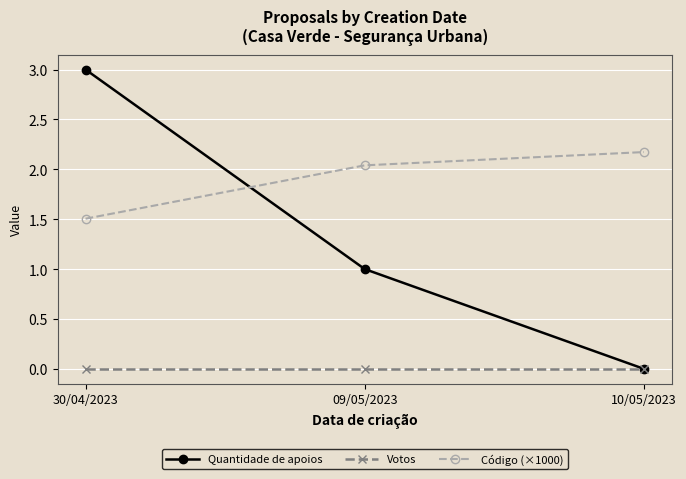

True or false: Quantidade de apoios has a value of 3.0 at 30/04/2023.

True